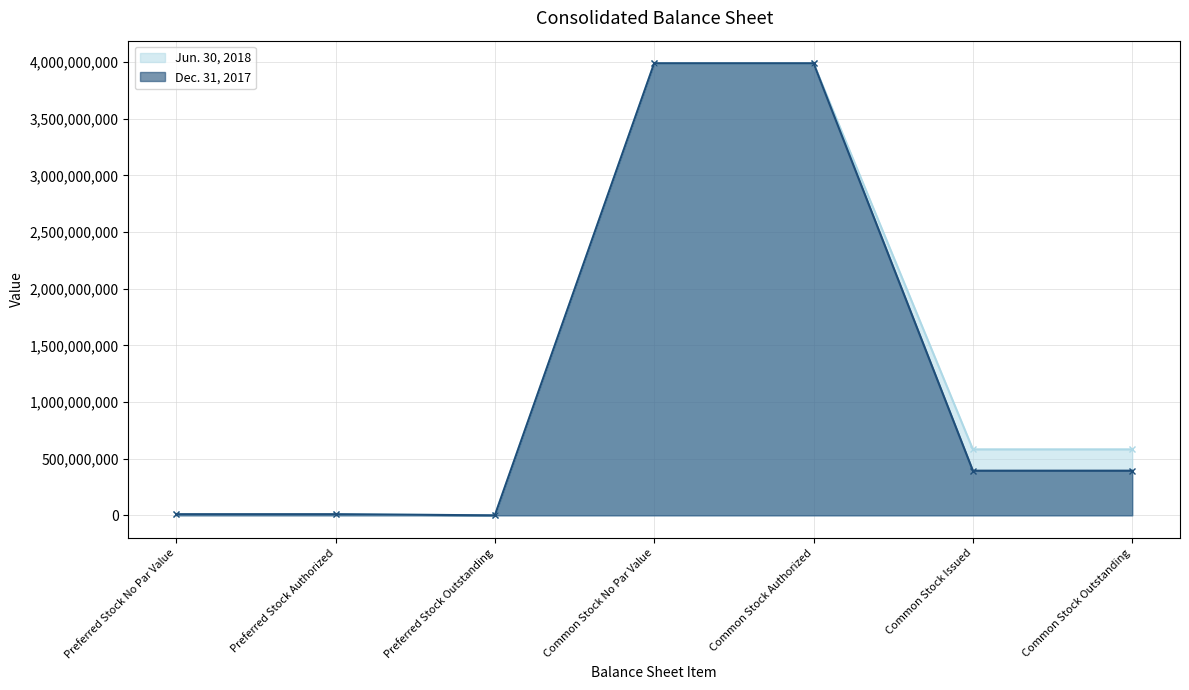

List the series in order of their overall mean, highest first.

Jun. 30, 2018, Dec. 31, 2017